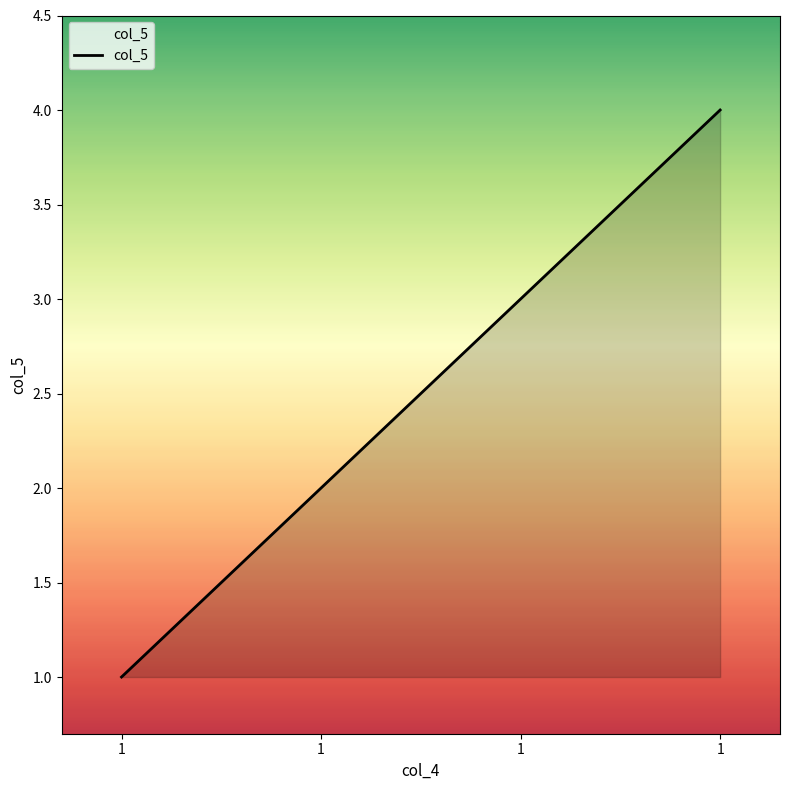

Count the number of data series in this chart.

1